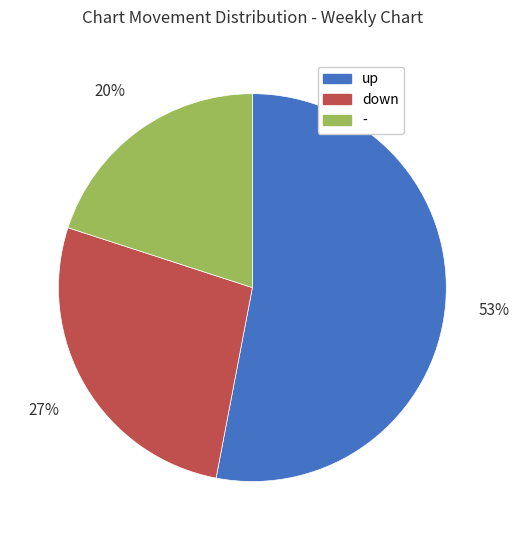

To the nearest percent, what is the difference between the - and down slice percentages?

7%